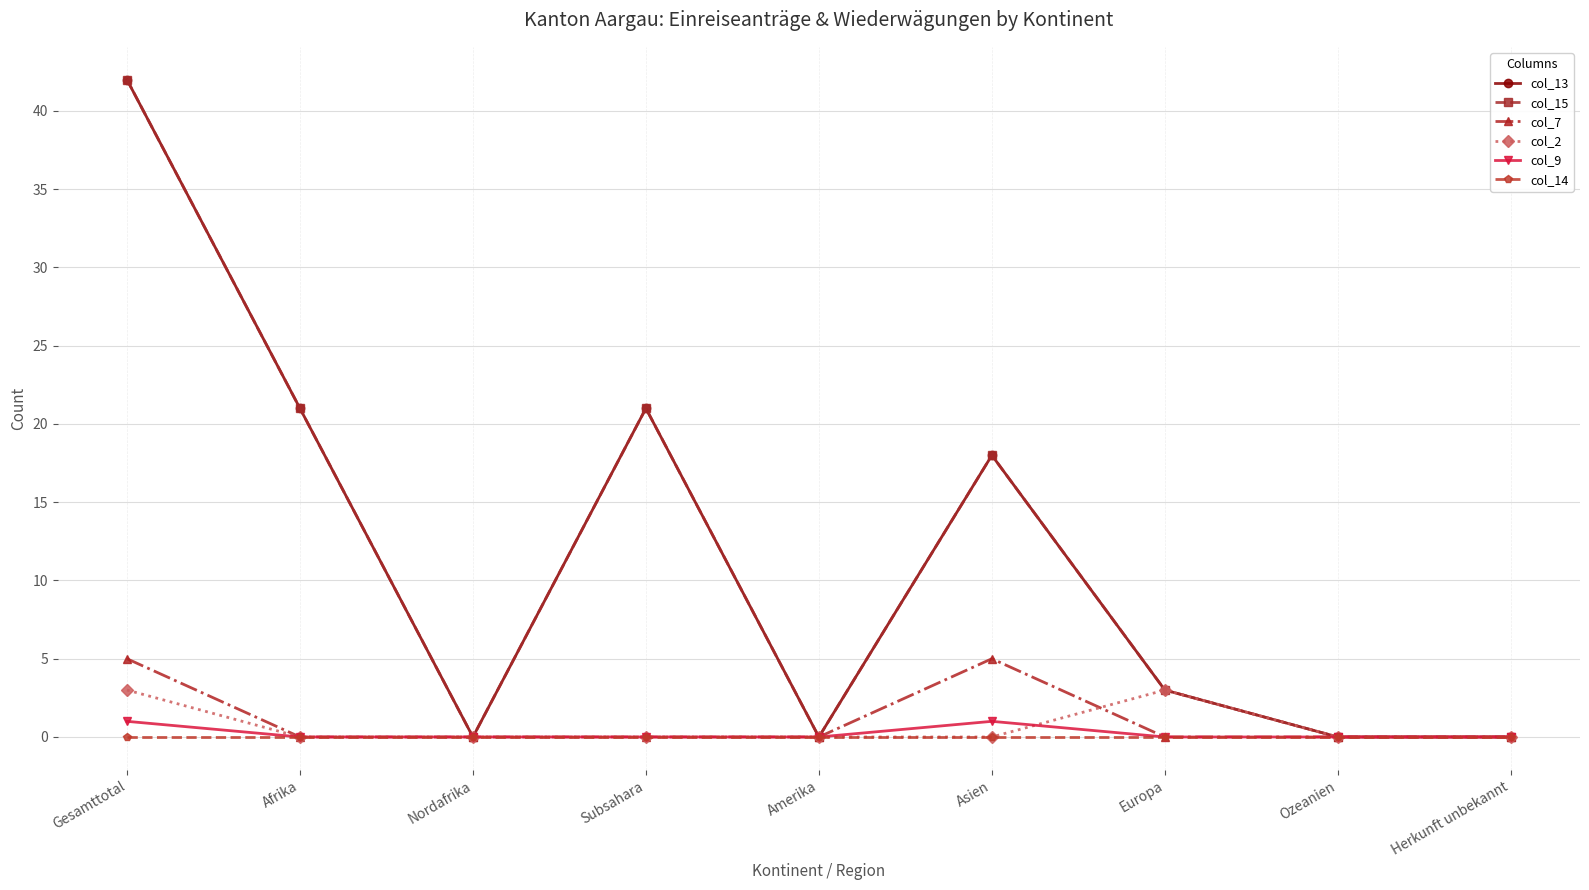

What is the greatest value displayed?

42